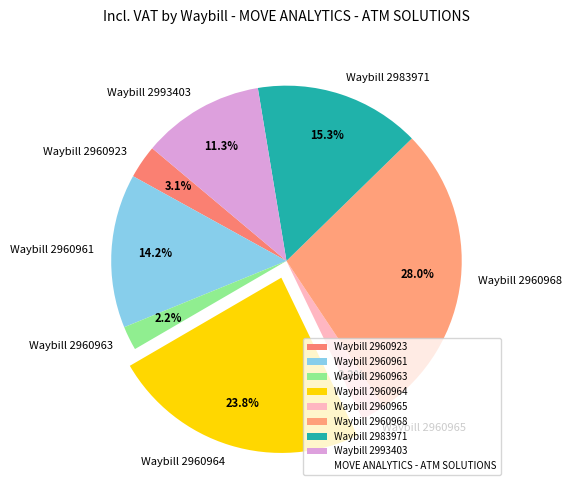

Count the number of slices in the pie.

8